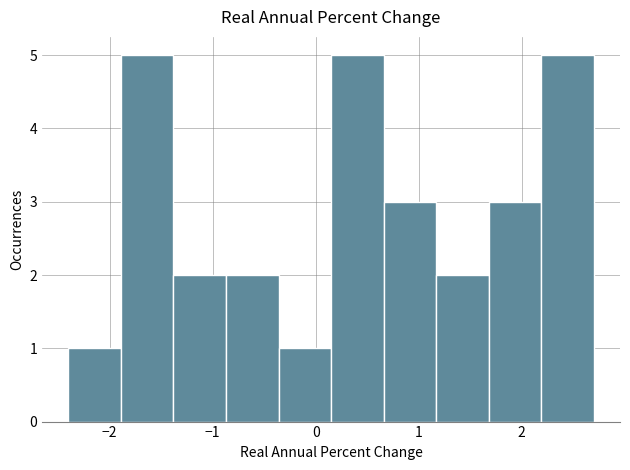

Reading left to right, list every bar in this chart as the range it spans on the x-axis followed by its height. Neither the bar edges nor the heights are printed on the chart, so give them approximately, as read against the axes.

-2.40 to -1.89: 1
-1.89 to -1.38: 5
-1.38 to -0.87: 2
-0.87 to -0.36: 2
-0.36 to 0.15: 1
0.15 to 0.66: 5
0.66 to 1.17: 3
1.17 to 1.68: 2
1.68 to 2.19: 3
2.19 to 2.70: 5